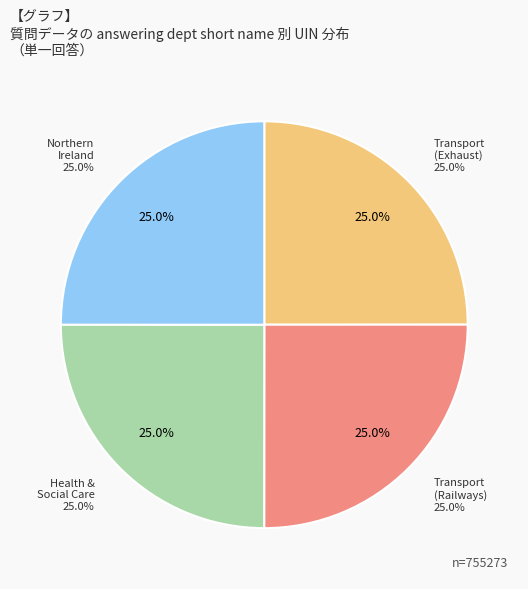

To the nearest percent, what percentage of the pie is Transport (Motor Vehicles: Exhaust Emissions)?

25%